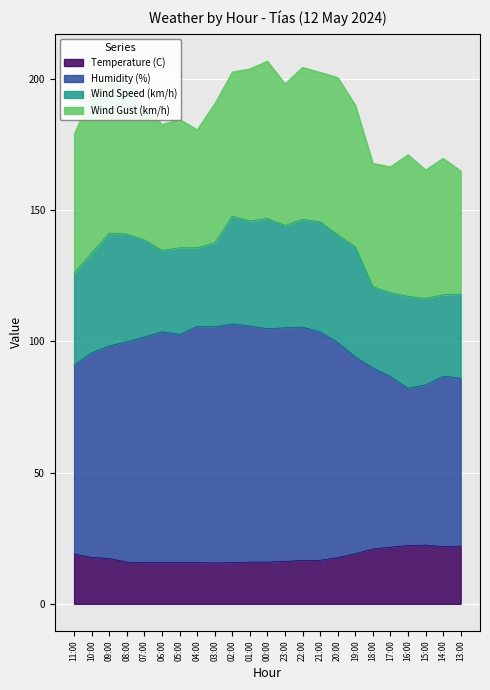

Where is Temperature (C) nearest to the value 19?

11:00